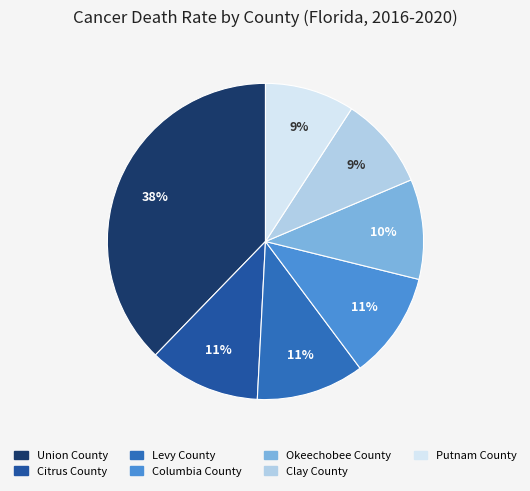

Which category has the biggest portion of the pie?

Union County